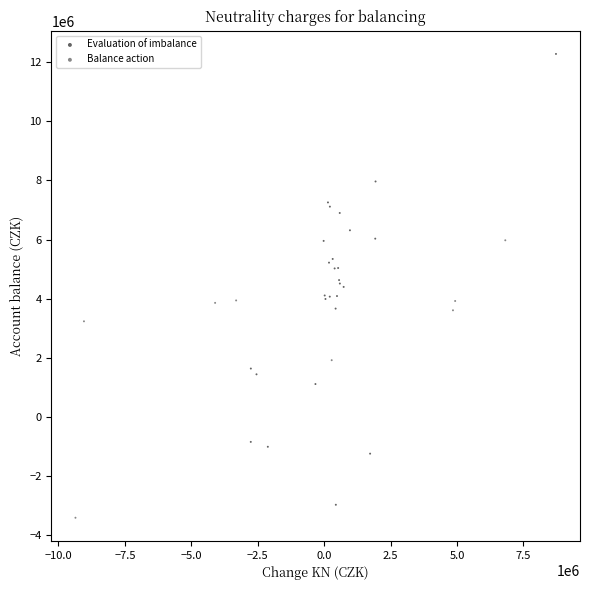

What are all the series names shown in the legend?

Evaluation of imbalance, Balance action